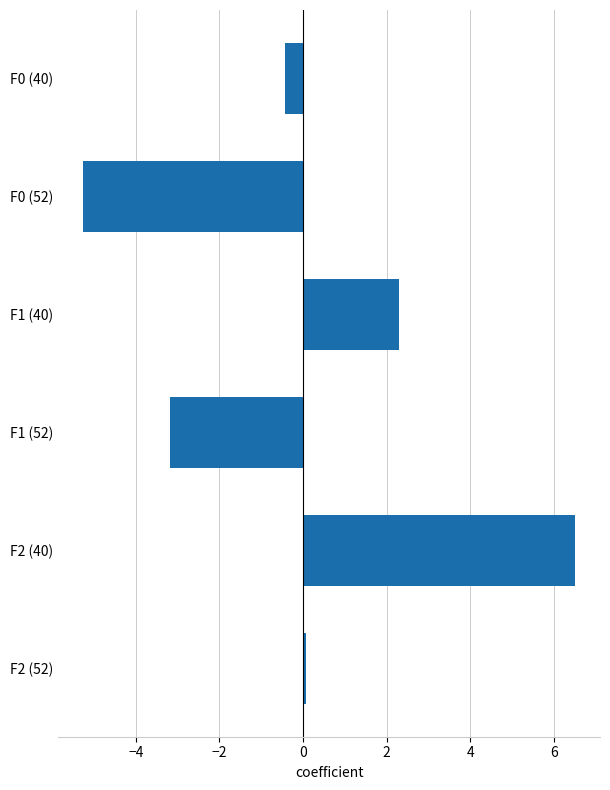

What is the smallest value displayed?

-5.3